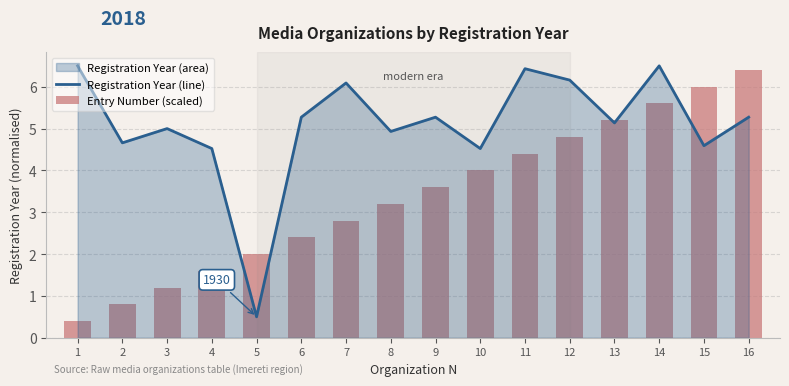

Is it true that Registration Year (line) equals 3.6 at 12?

False